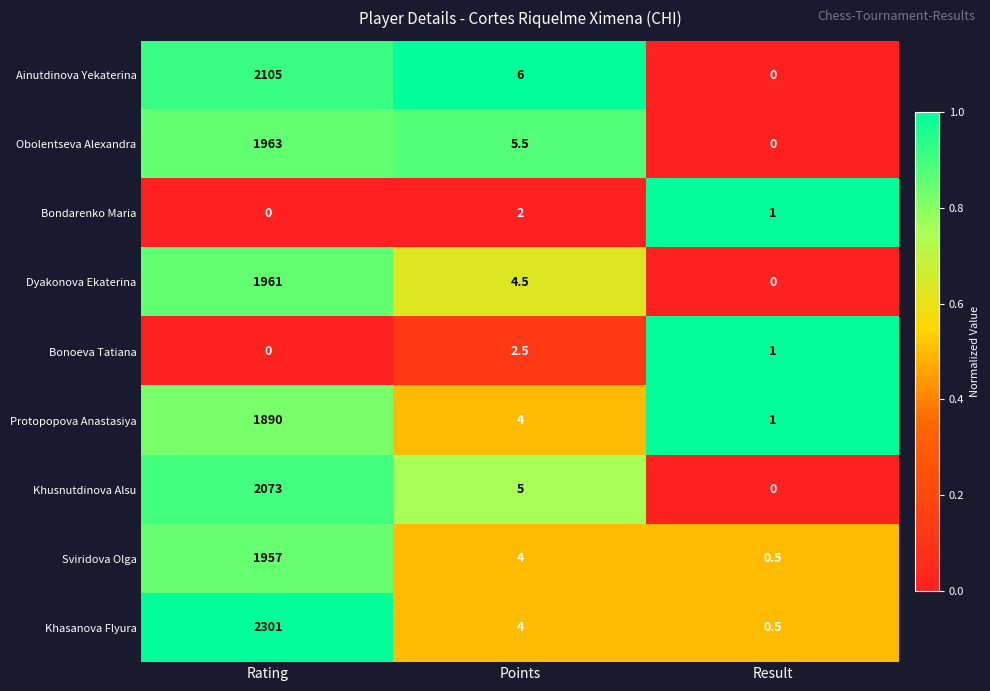

Count the number of categories in the chart.

3